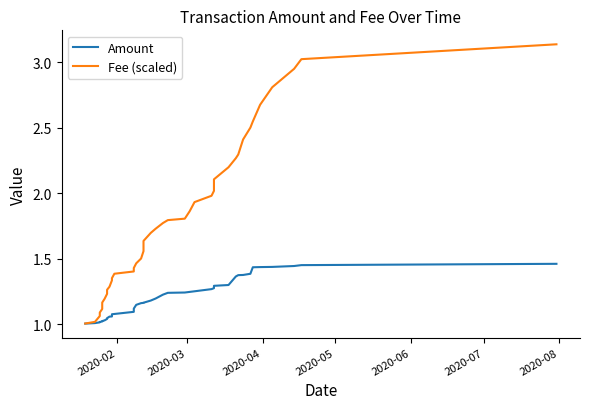

Reading left to right, extract all data points from this chart.

Amount: 1.0	1.0	1.0	1.0	1.0	1.0	1.0	1.0	1.0	1.1	1.1	1.1	1.1	1.1	1.1	1.1	1.2	1.2	1.2	1.2	1.2	1.2	1.2	1.2	1.2	1.3	1.3	1.3	1.3	1.3	1.4	1.4	1.4	1.4	1.4	1.4	1.4	1.4	1.5	1.5
Fee (scaled): 1.0	1.0	1.1	1.1	1.1	1.2	1.2	1.2	1.3	1.3	1.3	1.4	1.4	1.4	1.4	1.5	1.5	1.6	1.6	1.7	1.7	1.8	1.8	1.8	1.9	1.9	2.0	2.0	2.1	2.2	2.3	2.3	2.4	2.5	2.5	2.7	2.8	2.9	3.0	3.1